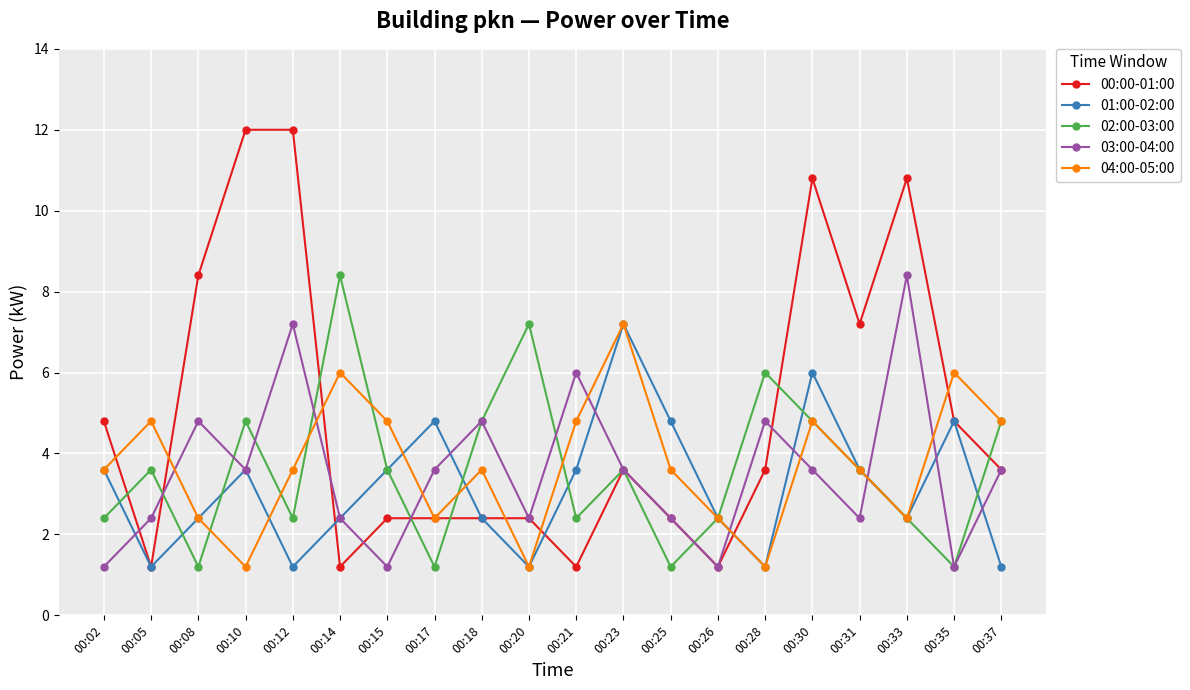

Is it true that 04:00-05:00 equals 3.6 at 00:12?

True